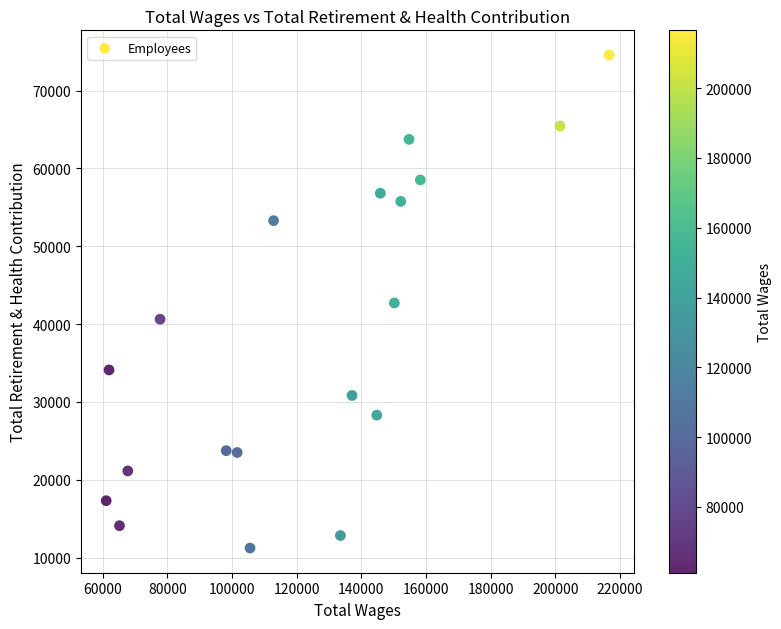

What is the range of X values (max minus min)?

155499